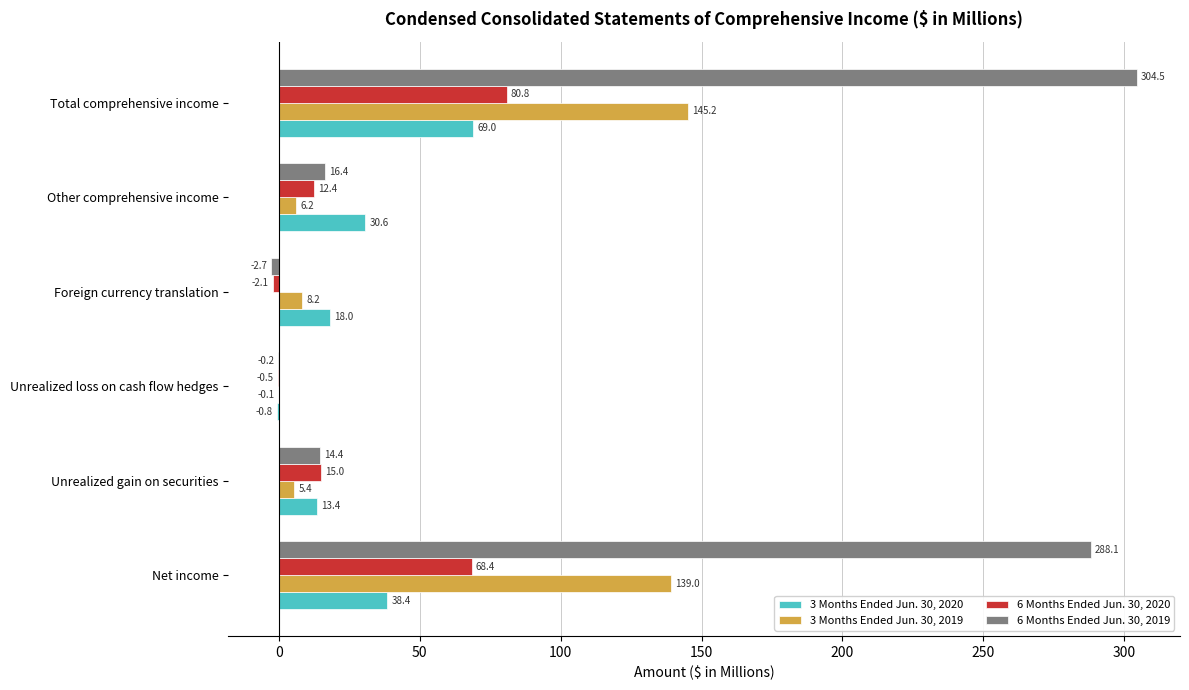

Is it true that 3 Months Ended Jun. 30, 2020 equals 6.5 at Other comprehensive income?

False